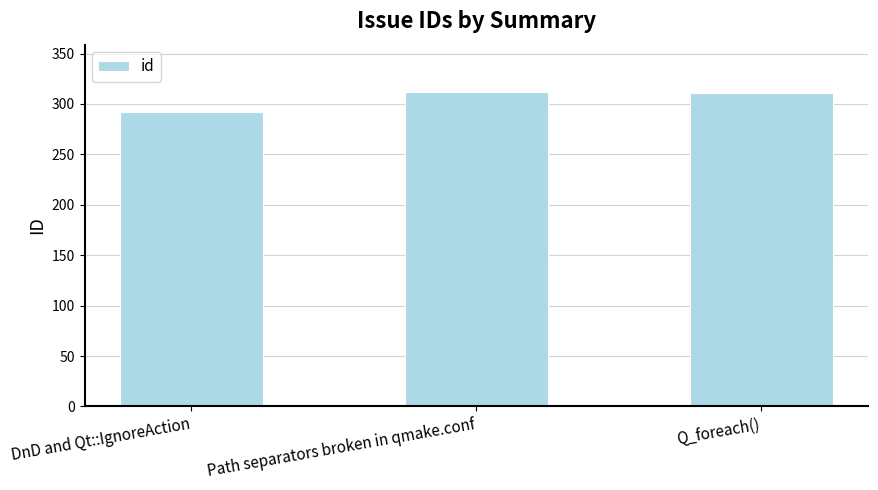

The chart shows a value of 548 at Q_foreach(). True or false?

False